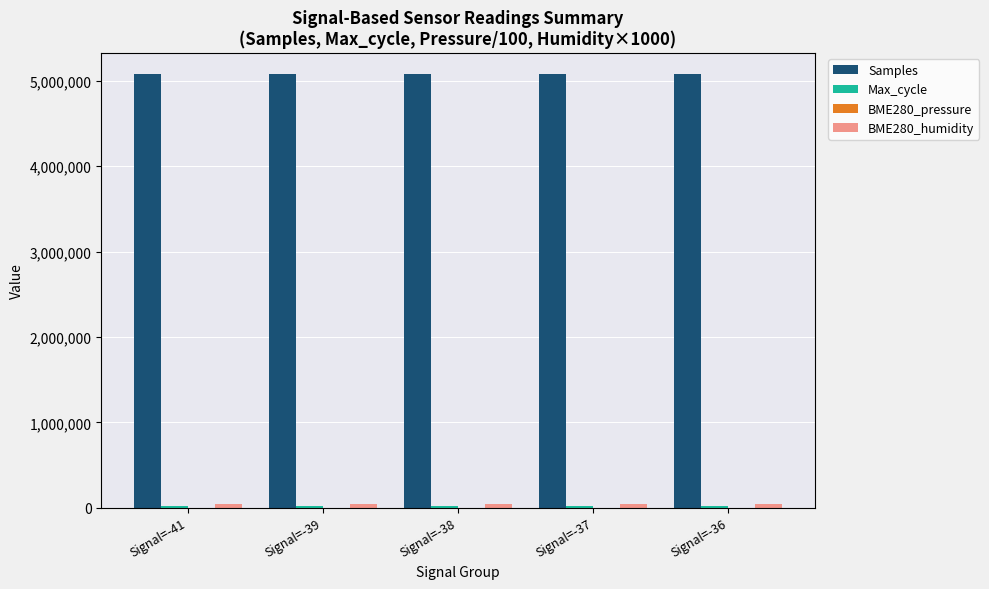

Does the chart contain stacked bars?

No